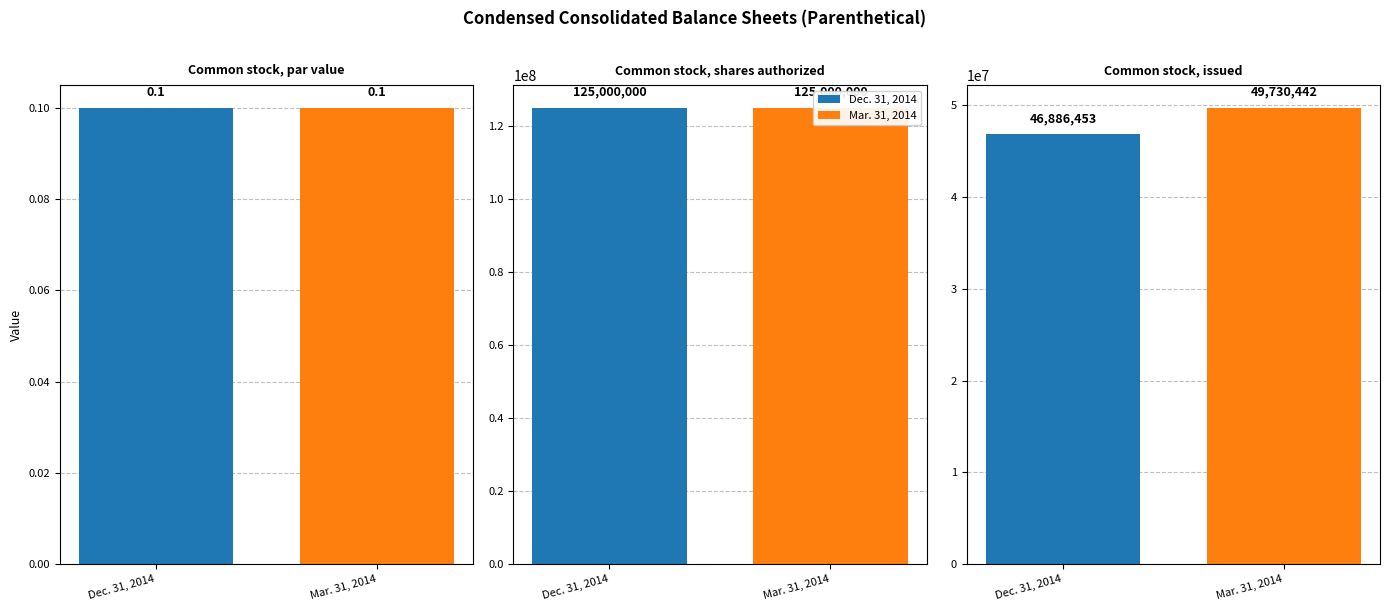

Which has a higher value, Common stock, shares authorized or Common stock, par value?

Common stock, shares authorized